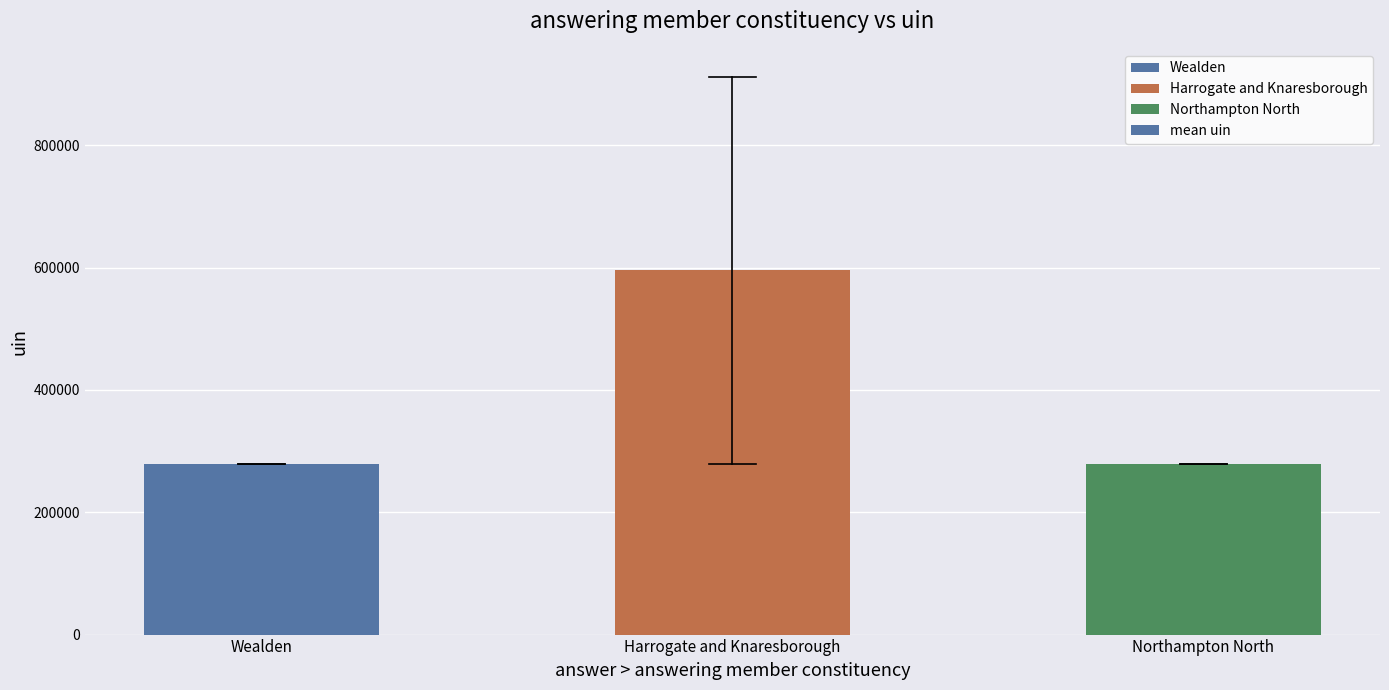

What is the greatest value displayed?

595318.0